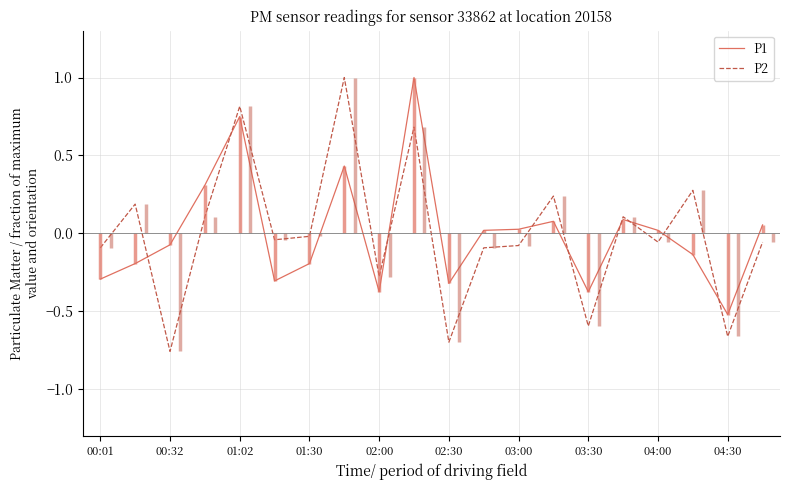

What are all the series names shown in the legend?

P1, P2